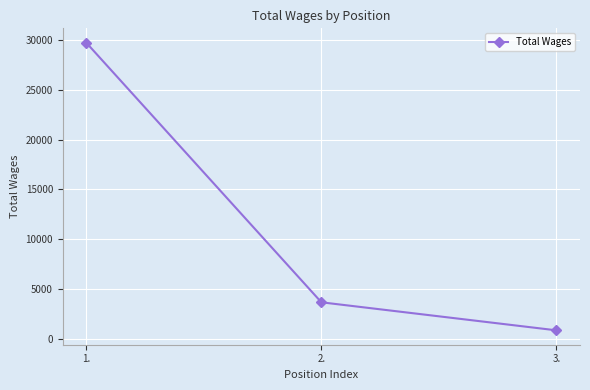

How many values are below 3675?

1